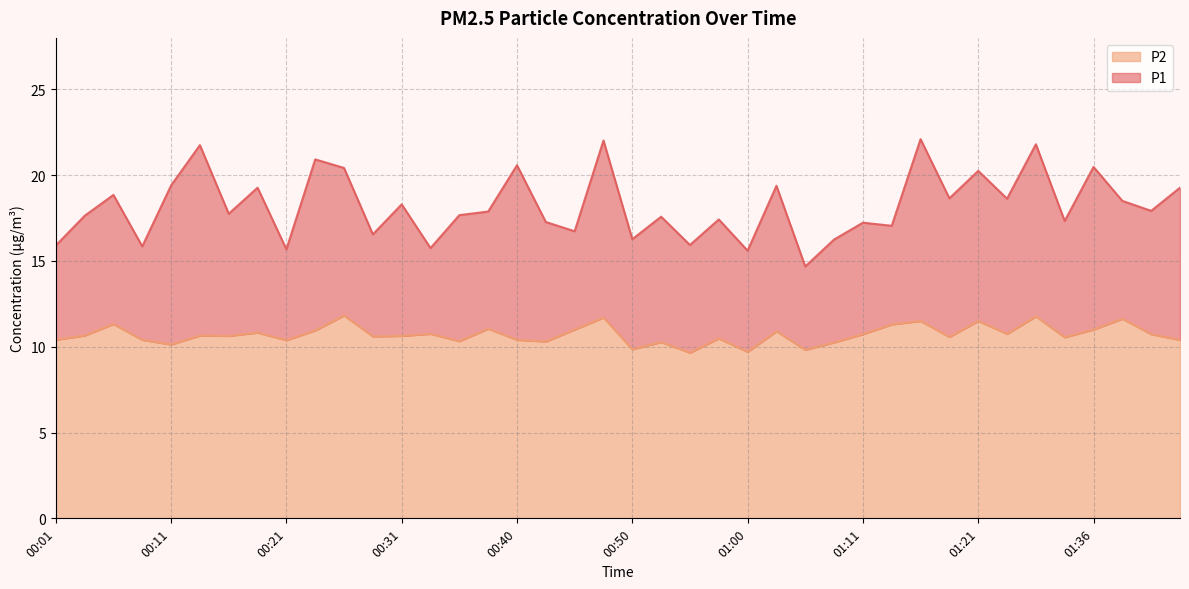

At which category is the sum across all series the highest?

00:48